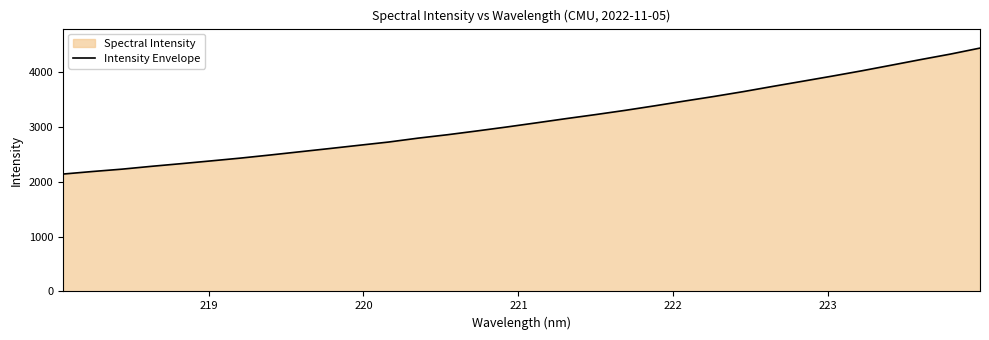

Reading left to right, extract all data points from this chart.

2144.3	2191.0	2234.3	2286.2	2334.6	2384.9	2436.1	2492.6	2551.4	2610.1	2670.0	2729.4	2800.7	2863.5	2932.9	3004.8	3080.3	3157.2	3231.0	3308.3	3391.3	3477.7	3561.8	3651.1	3746.7	3839.9	3933.7	4030.7	4133.0	4236.3	4336.0	4445.7